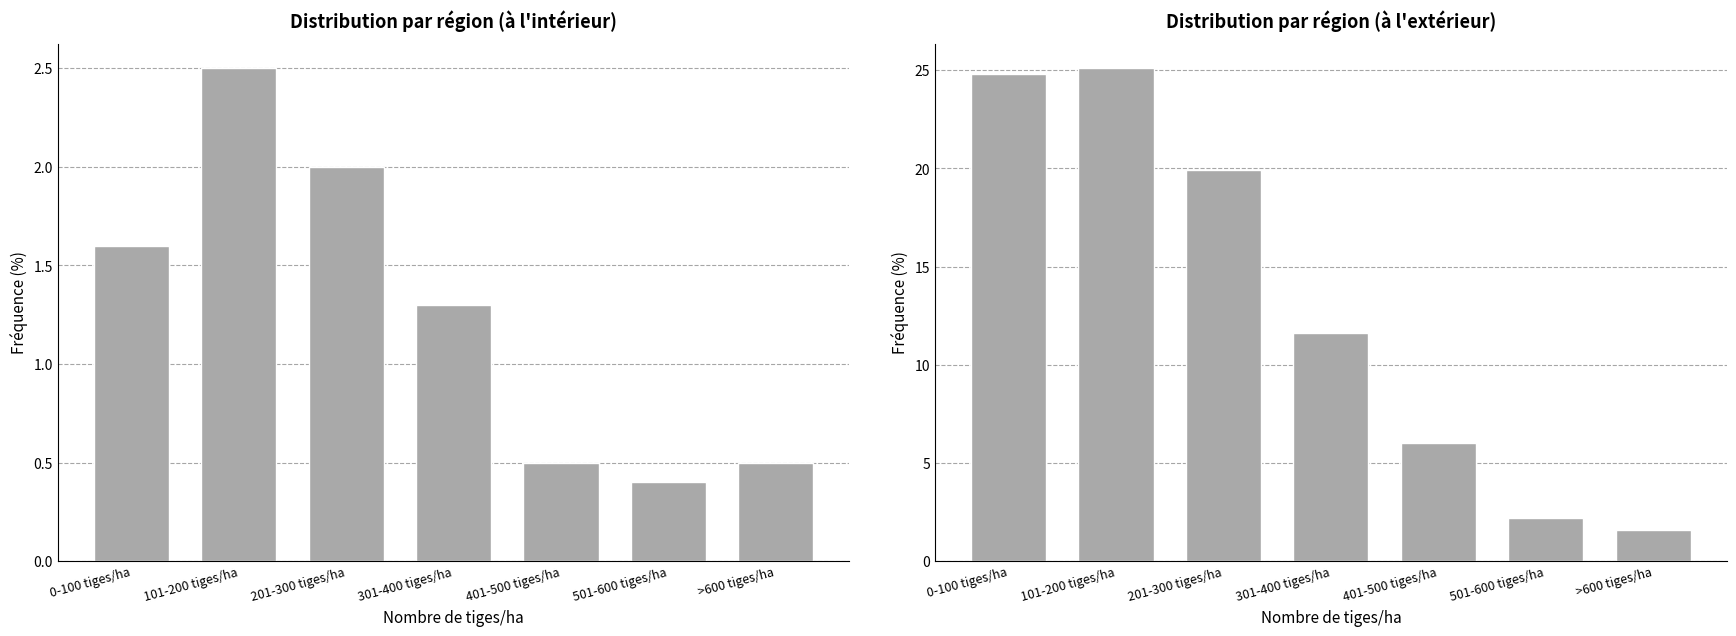

Reading left to right, transcribe all the data shown in this chart.

à l'intérieur: 1.6	2.5	2.0	1.3	0.5	0.4	0.5
à l'extérieur: 24.8	25.1	19.9	11.6	6.0	2.2	1.6